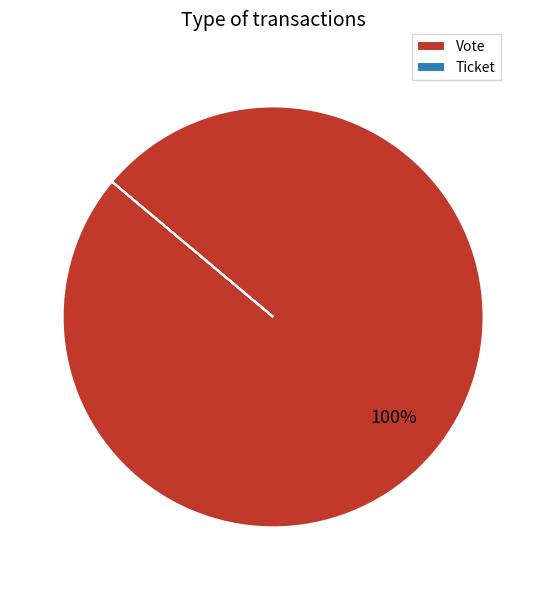

Is it true that Vote is 100% of the pie?

True